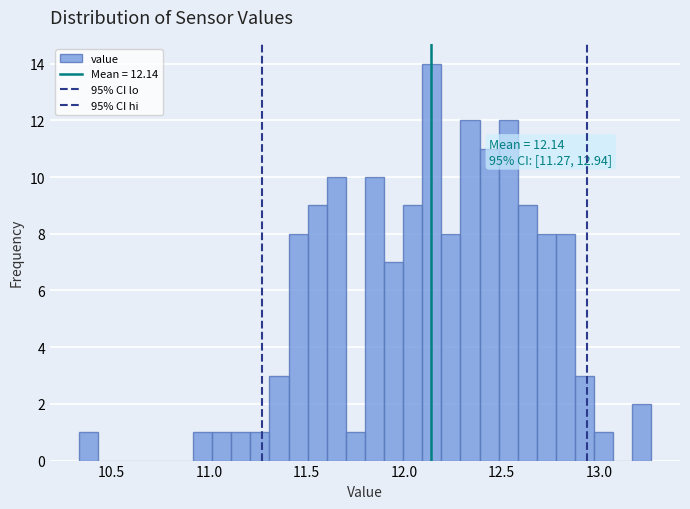

Around what value on the x-axis is the tallest bar? Give the approximate position of its centre, as read against the axis.

12.15